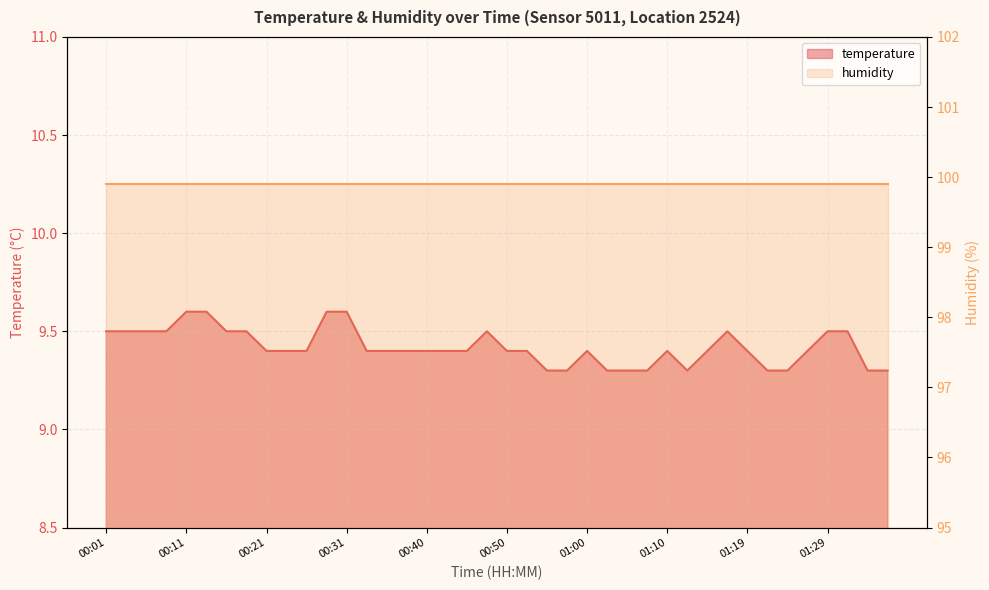

What value does the data have at 00:40?

9.4